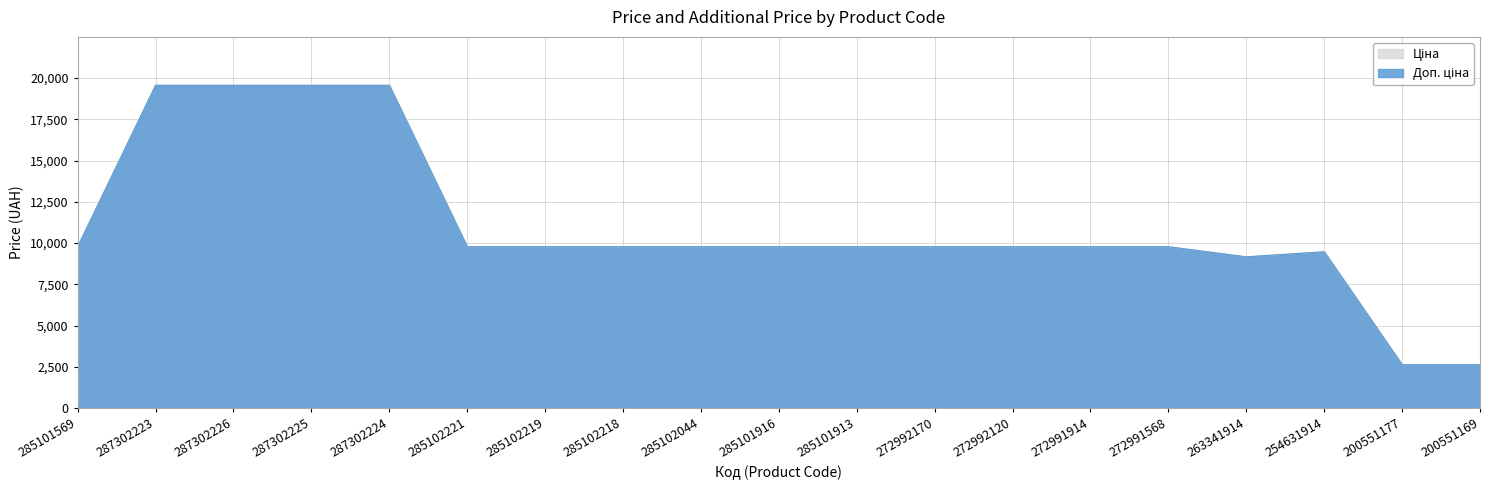

What is the label of the 5th point from the right?

272991568